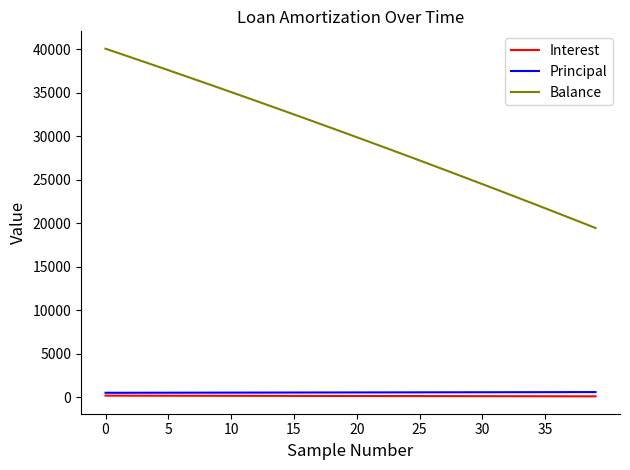

List the series in order of their peak value, highest first.

Balance, Principal, Interest